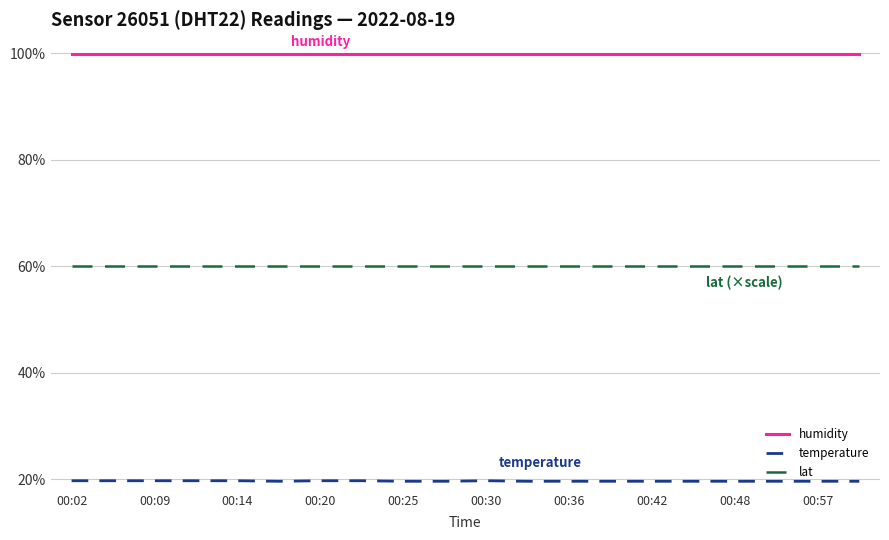

True or false: humidity and temperature cross at least once.

False